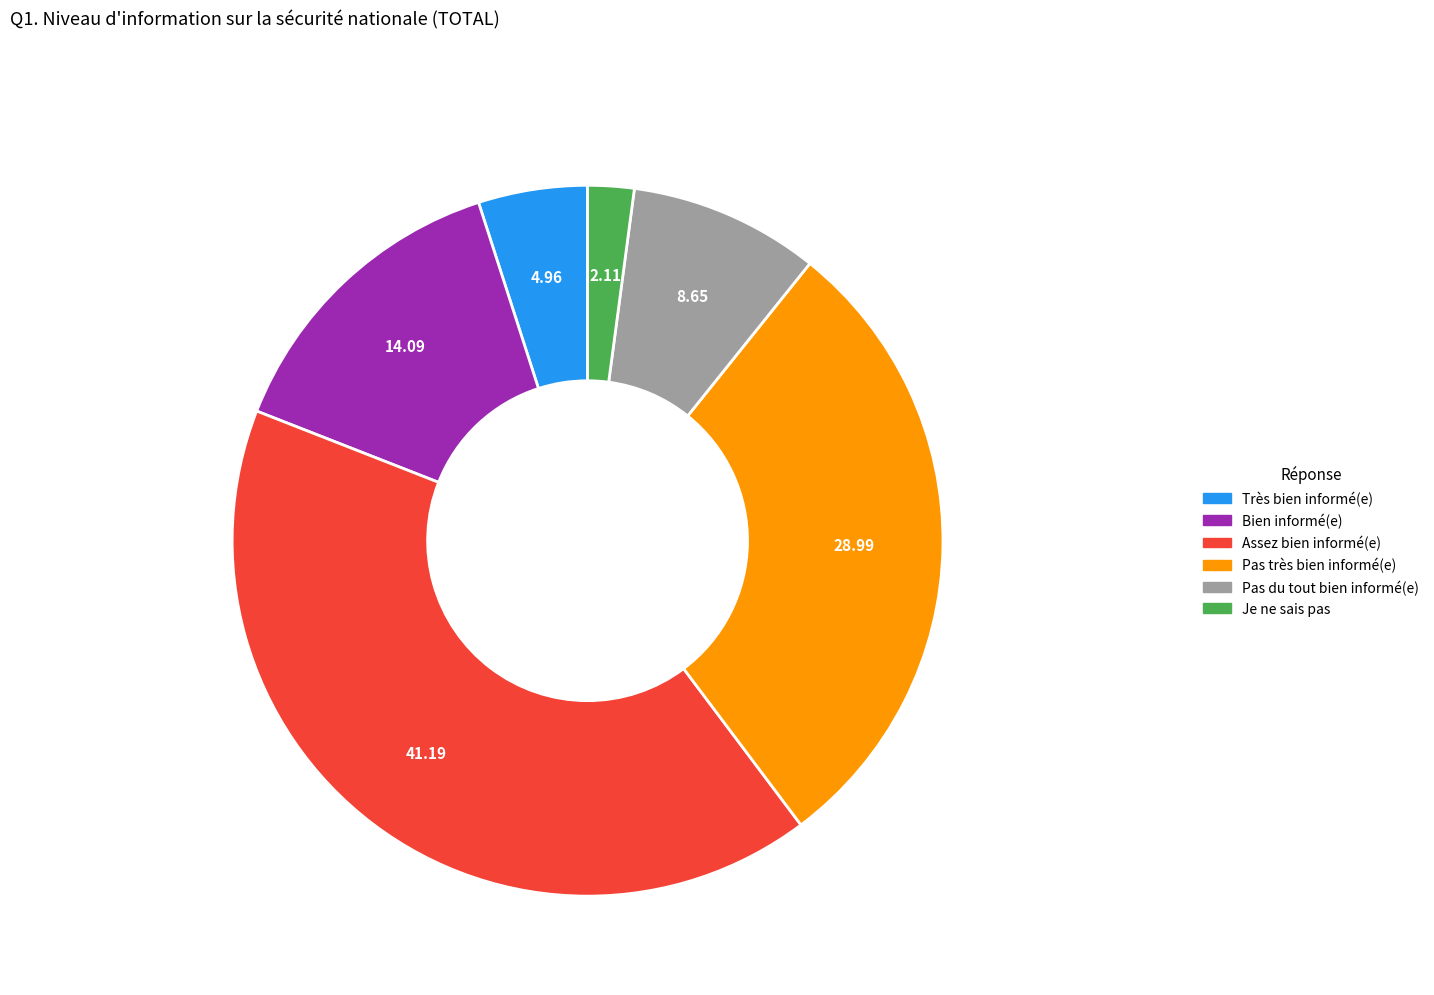

Is there a majority slice in this chart?

No